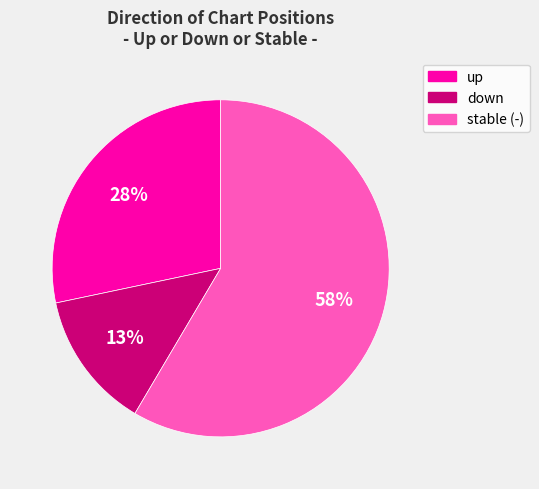

What is the majority slice?

stable (-)